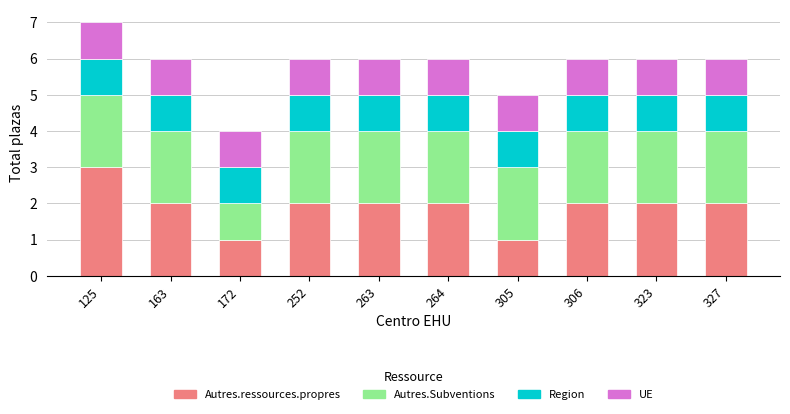

Are the bars horizontal?

No